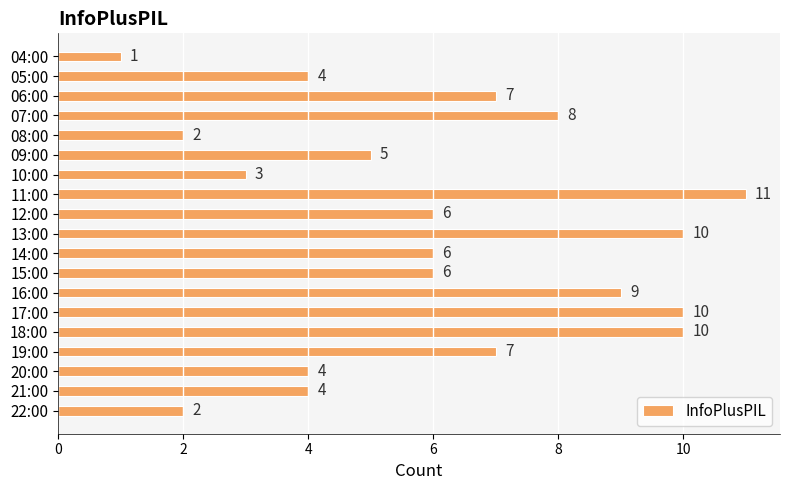

Count the values in the range 4 to 9.

11